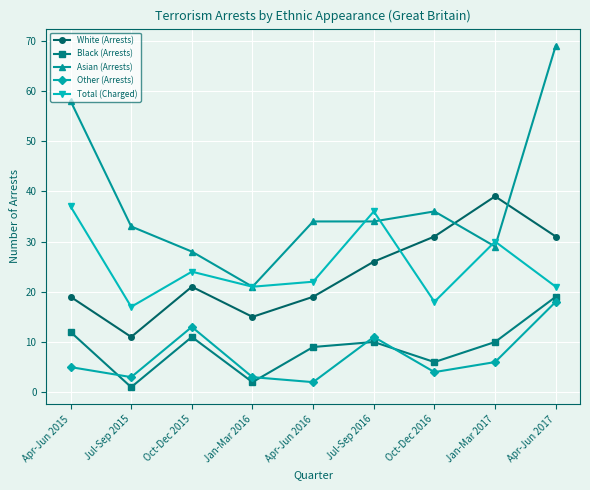

What position from the right is Jan-Mar 2017?

2